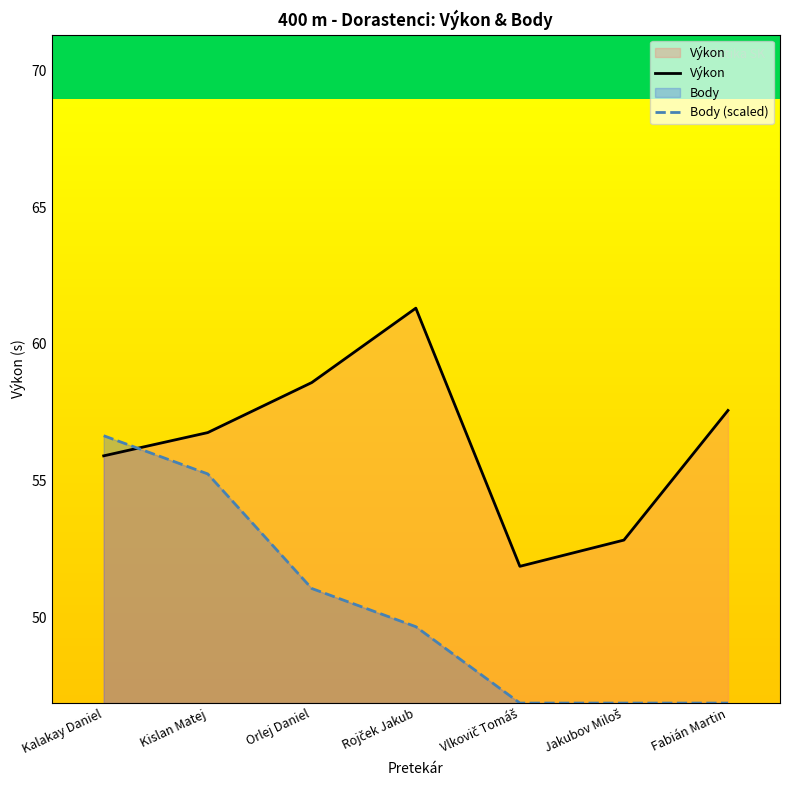

The Výkon series shows 51.9 at Vlkovič Tomáš. True or false?

True